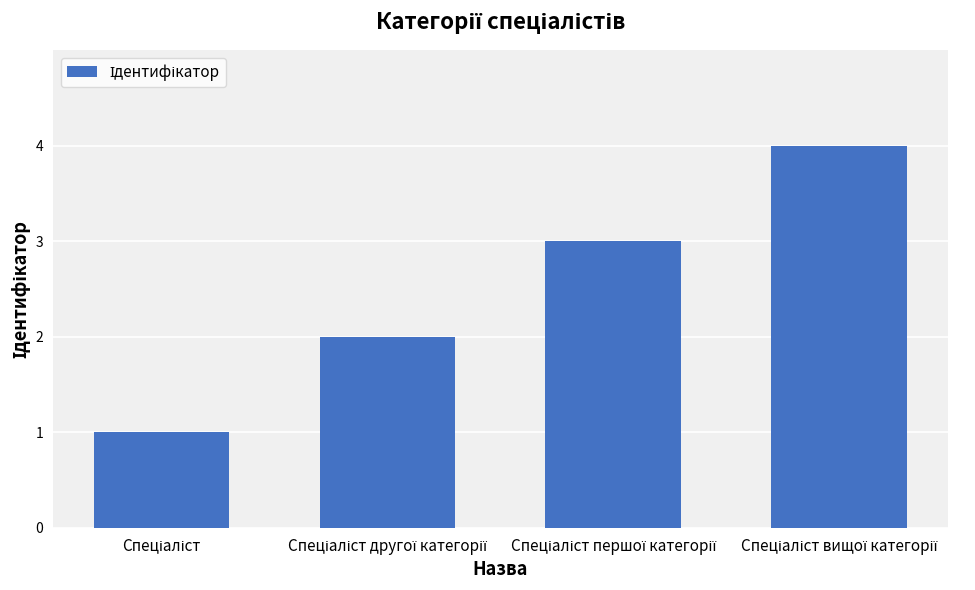

Reading left to right, extract all data points from this chart.

1	2	3	4